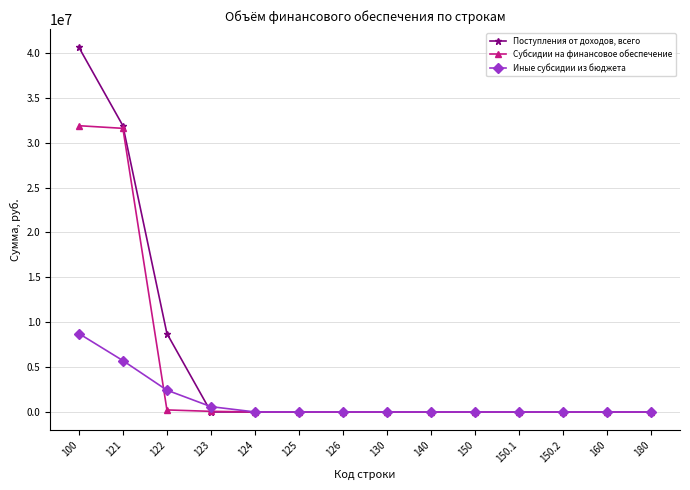

What is the difference between the maximum and second lowest values in the Иные субсидии из бюджета series?

8741200